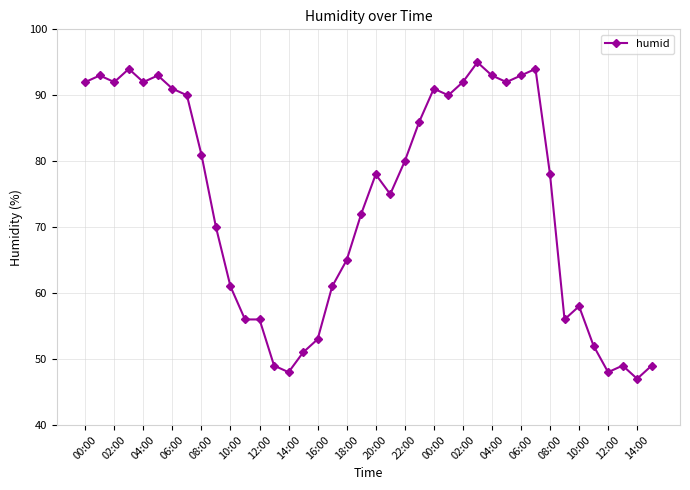

What is the difference between the maximum and second lowest values?

47